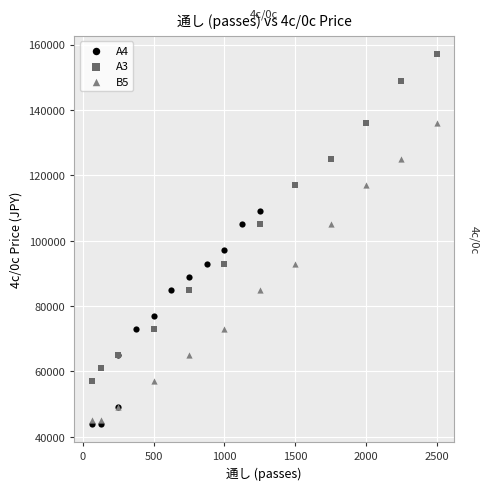

What are all the series names shown in the legend?

A4, A3, B5